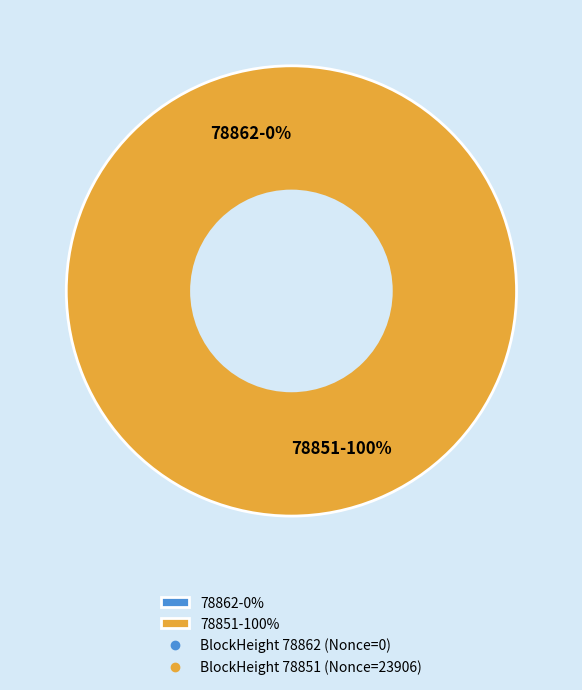

To the nearest percent, what is the difference between the 78862 and 78851 slice percentages?

100%